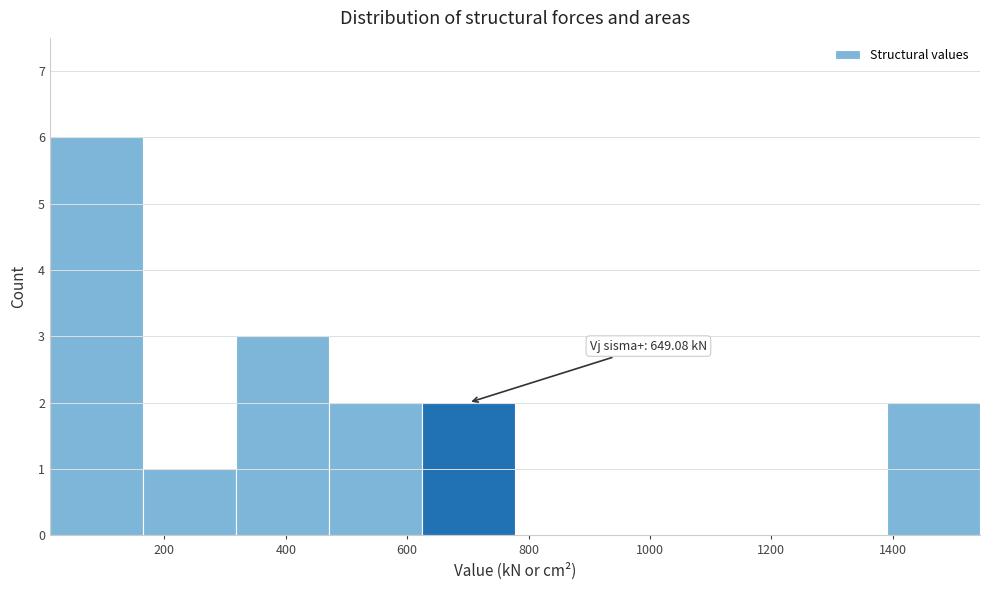

Which range on the x-axis has the tallest bar?

20 to 160